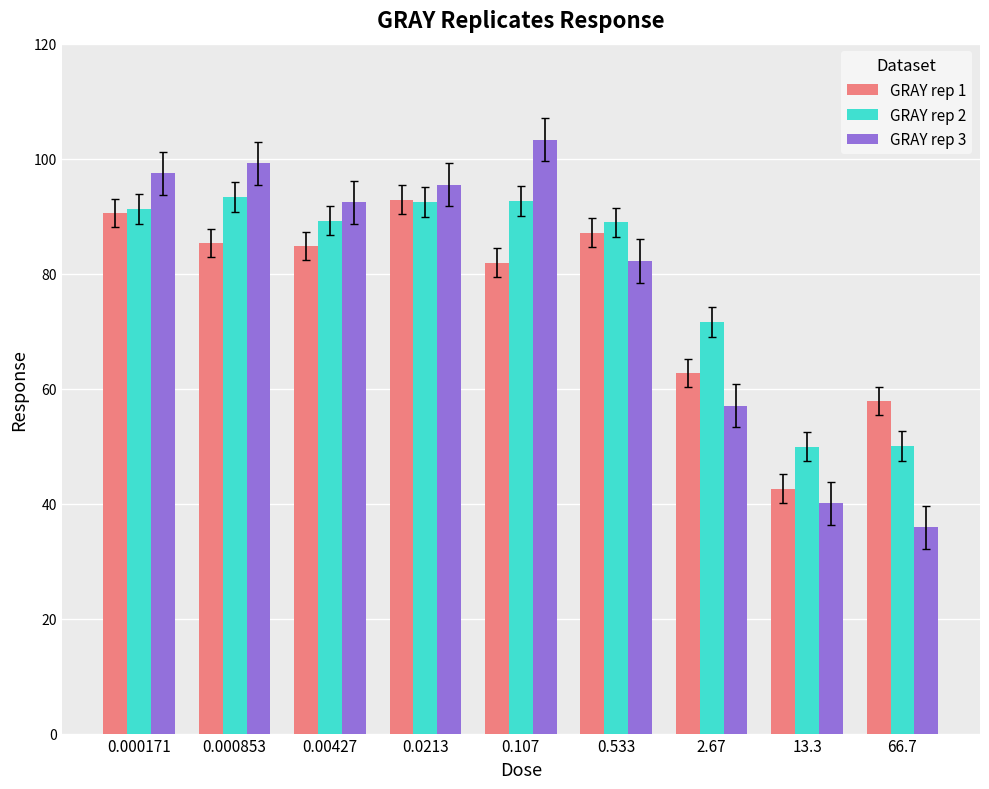

Rank the series at 0.000853 from highest to lowest value.

GRAY rep 3, GRAY rep 2, GRAY rep 1